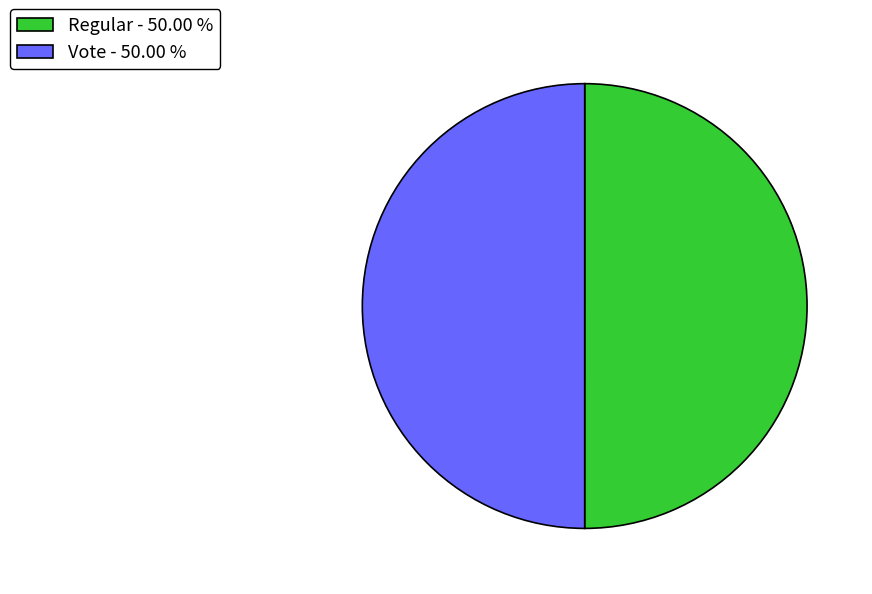

What is the ratio of the value at Vote - 50.00 % to the value at Regular - 50.00 %?

1.0